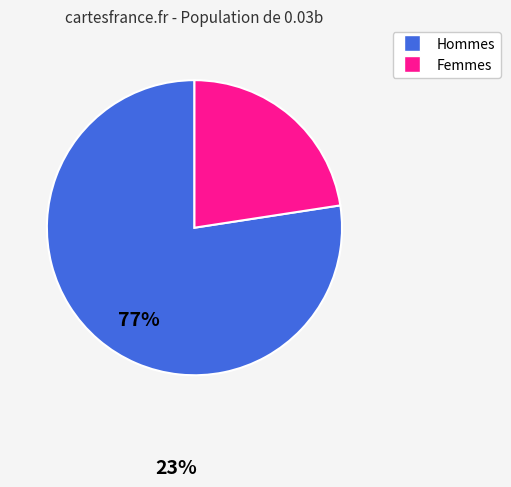

Which slice represents more than half of the pie?

Hommes